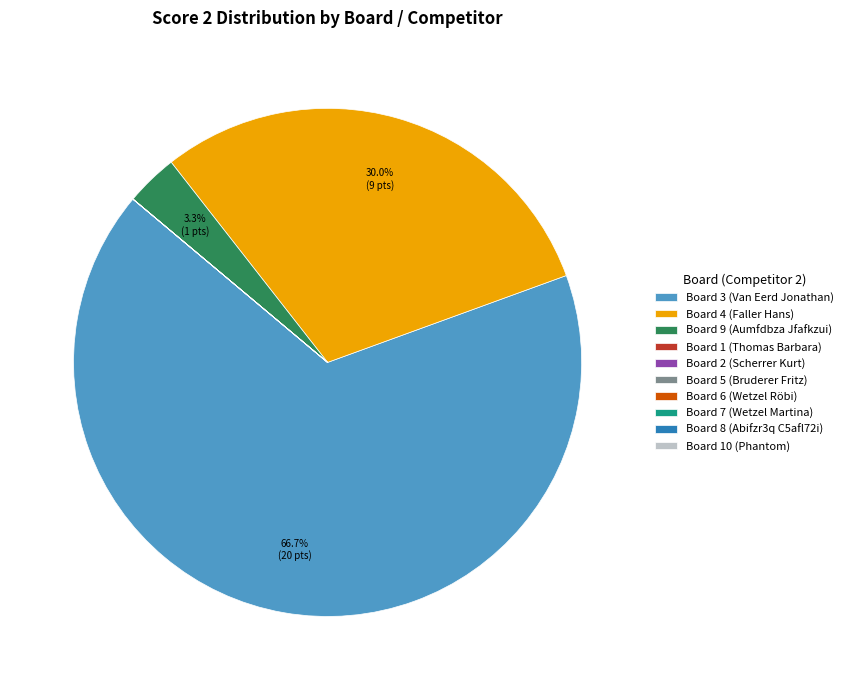

Do Board 4 (Faller Hans) and Board 9 (Aumfdbza Jfafkzui) together represent more than half of the pie?

No